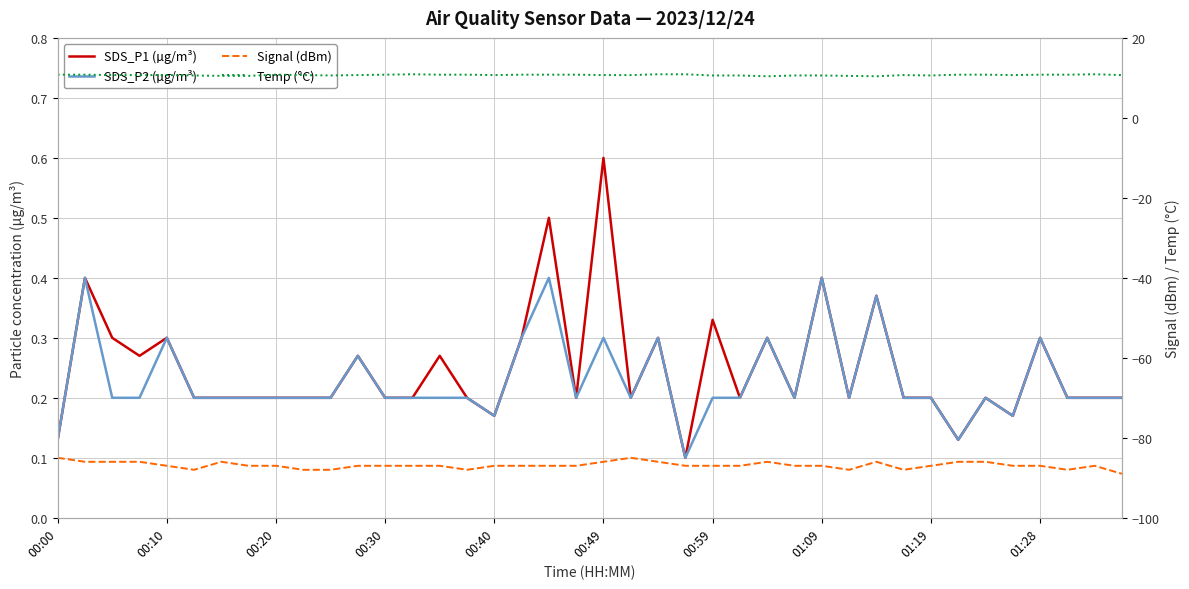

What is the difference between the maximum and second lowest values in the Temp (°C) series?

0.5